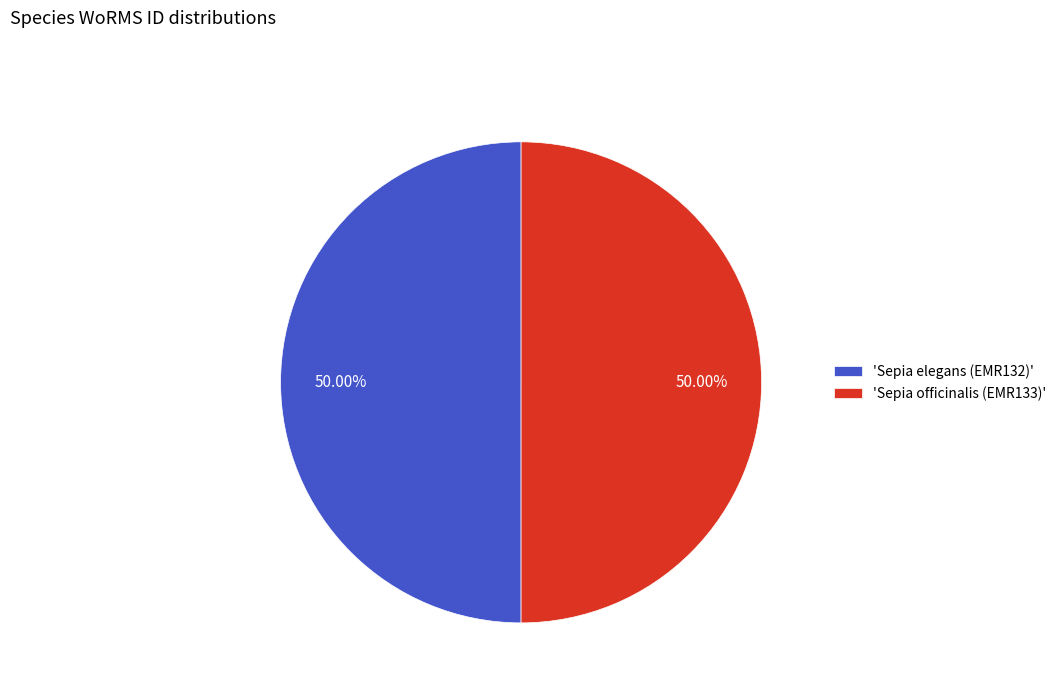

How many slices are in this pie chart?

2